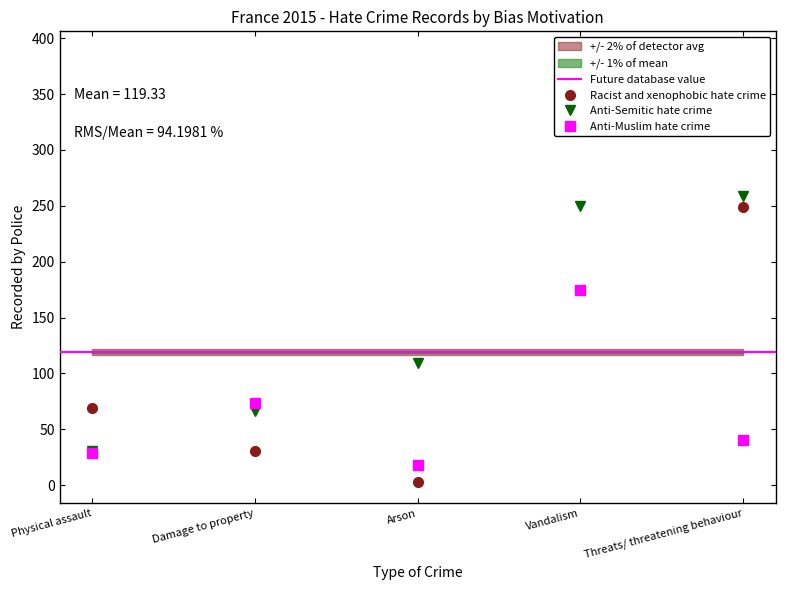

The value of Anti-Muslim hate crime at Physical assault is 6. True or false?

False